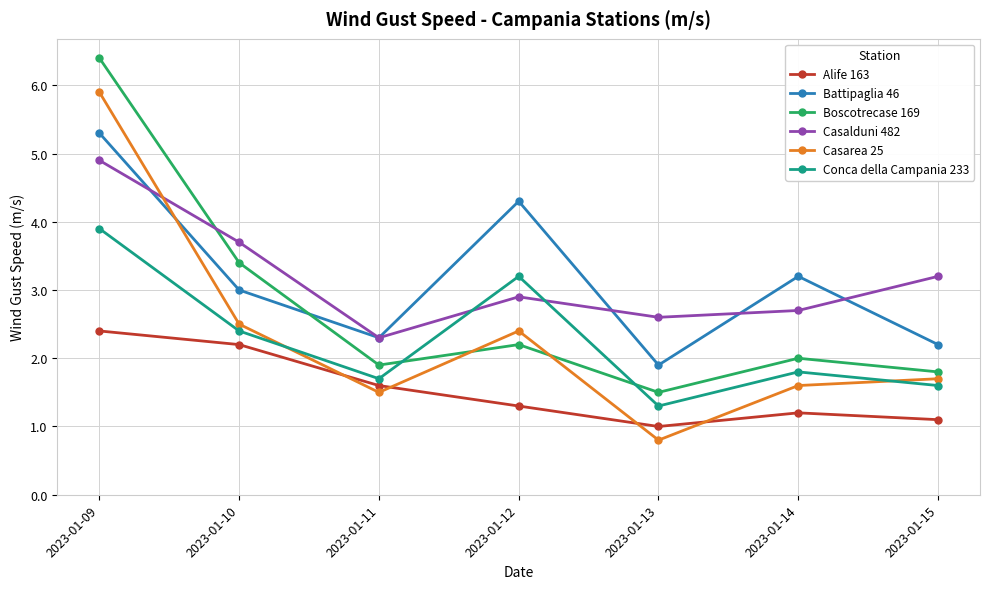

Which category has the highest value in the Battipaglia 46 series?

2023-01-09